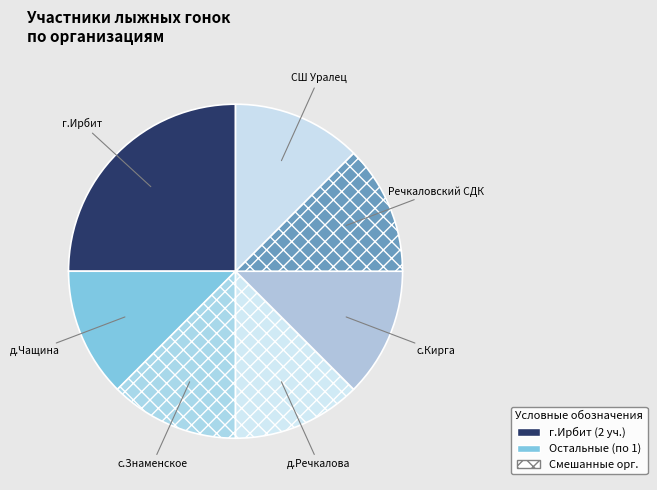

How many slices are in this pie chart?

7